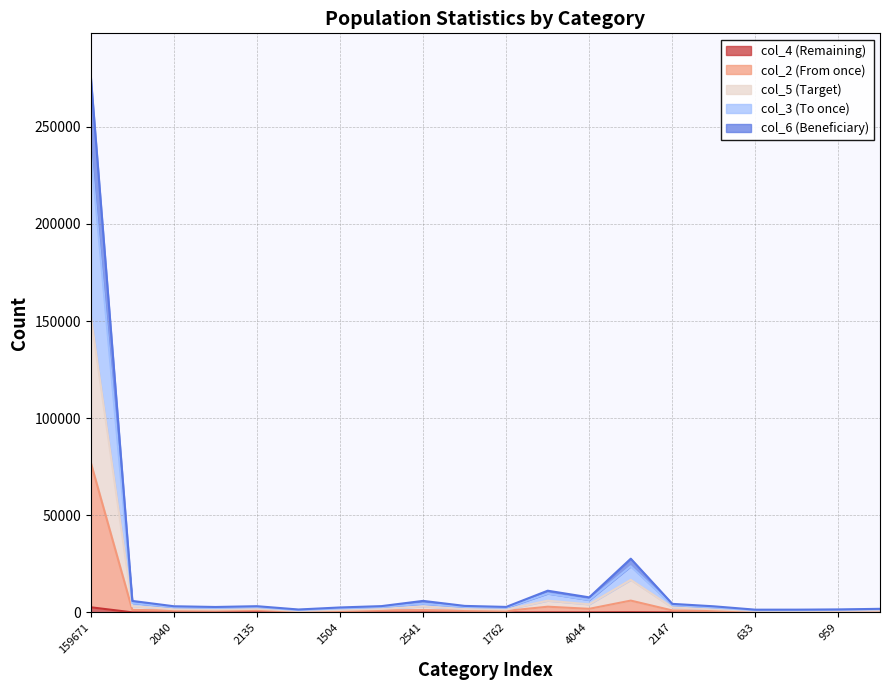

What is the total value across all series at 2135?

3243